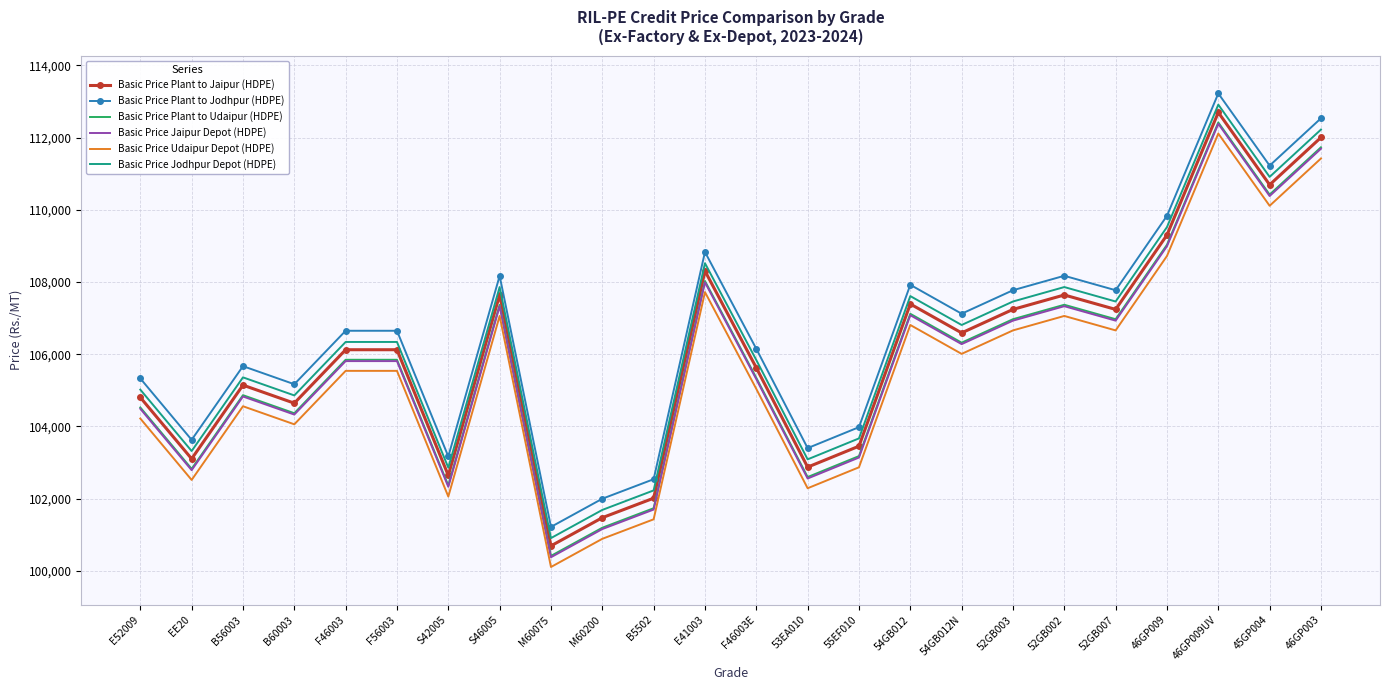

What is the approximate value of Basic Price Plant to Jaipur (HDPE) at E52009, to the nearest 50?

104800